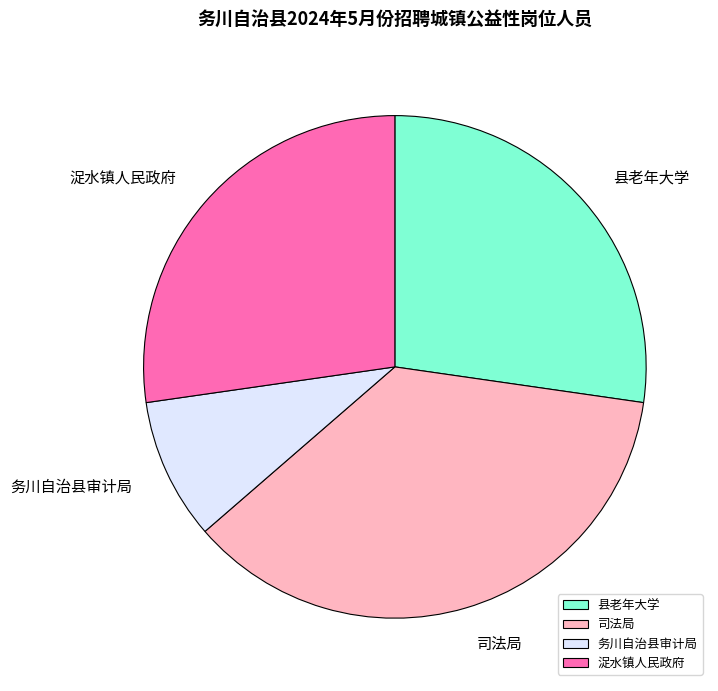

True or false: 浞水镇人民政府 accounts for 27% of the total.

True